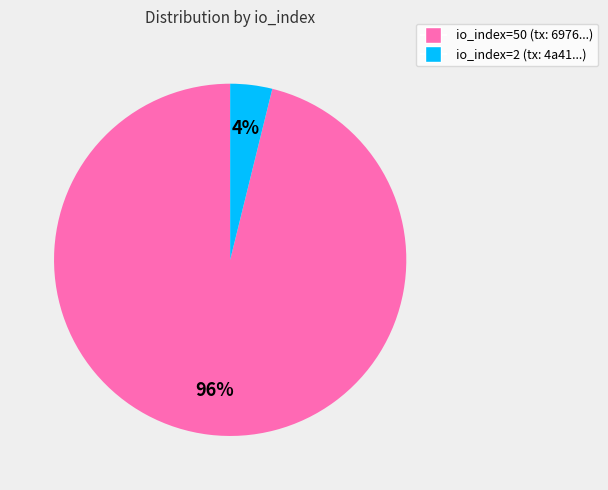

Count the number of slices in the pie.

2